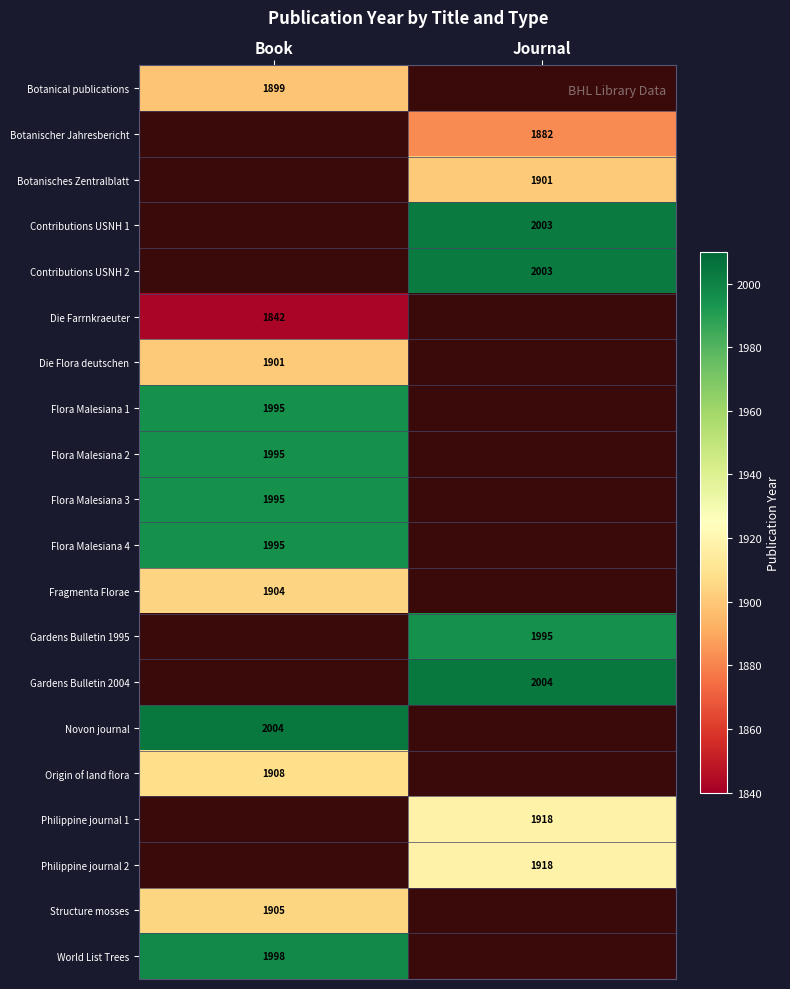

Is the value of Die Flora deutschen at Book greater than the value of Philippine journal 1 at Journal?

No